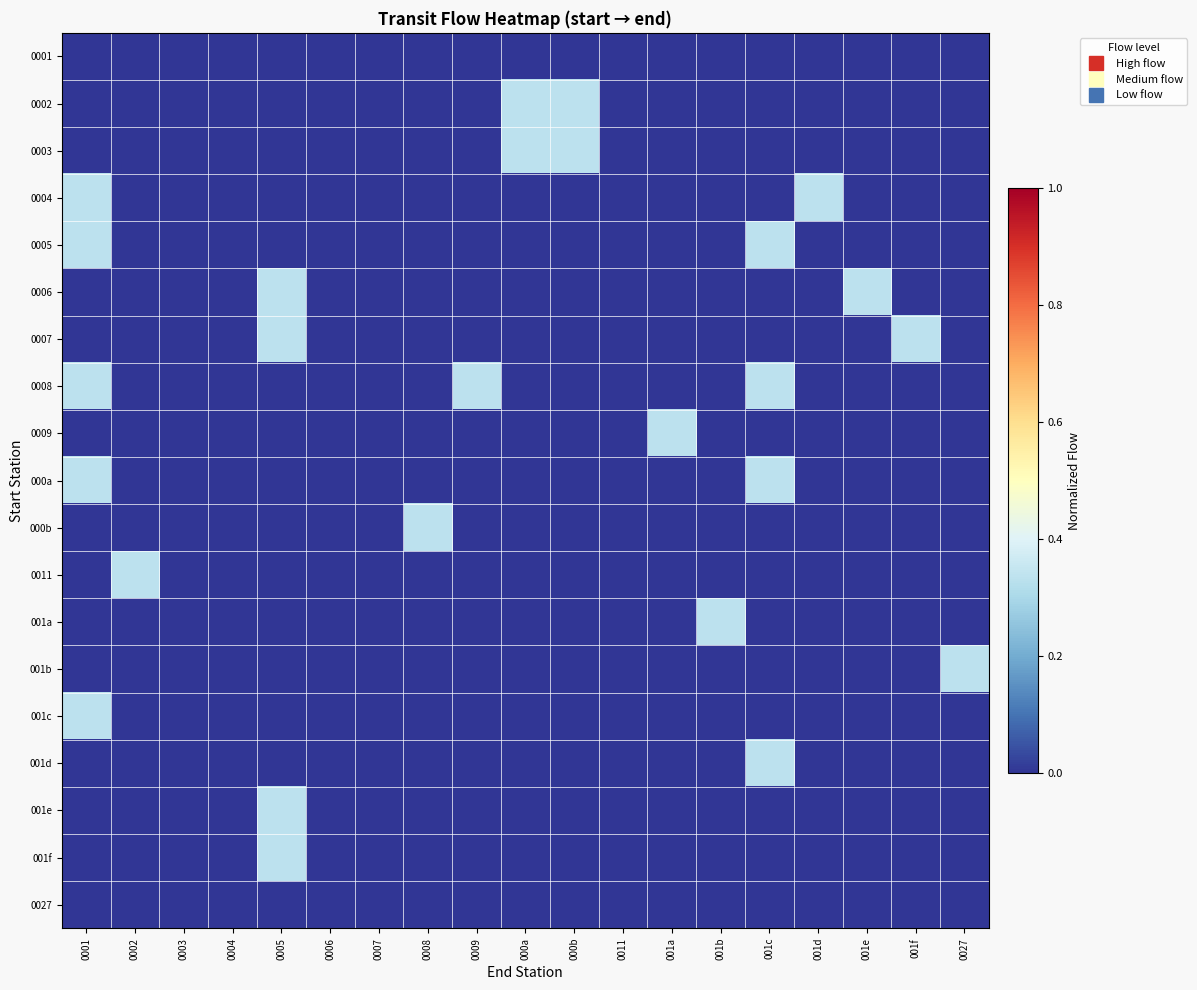

What is the total value across all series at 0027?

0.3